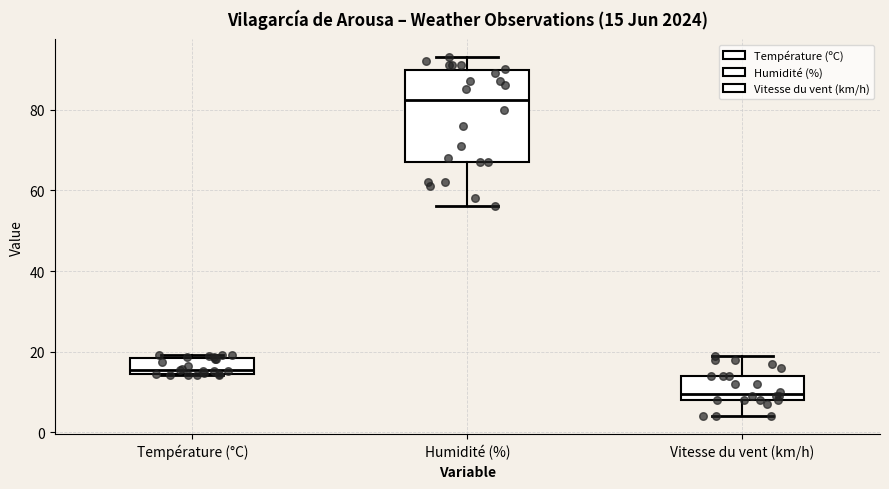

Which box is the tallest, from its lower edge to its upper edge?

Humidité (%)